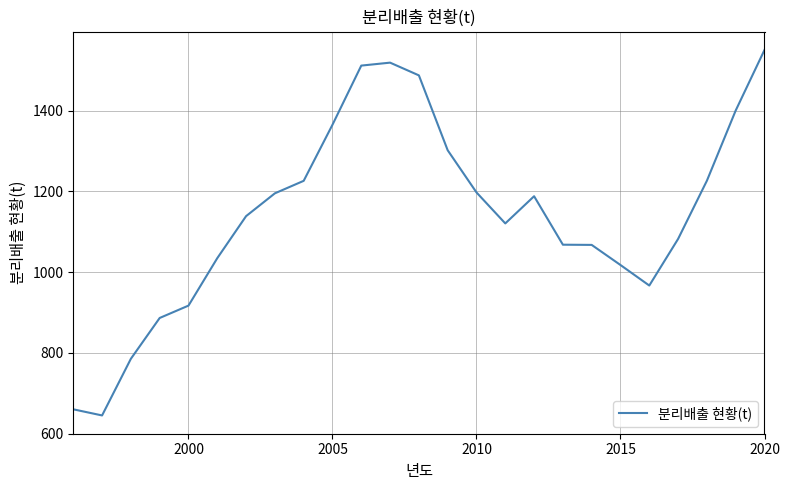

What is the greatest value displayed?

1550.0